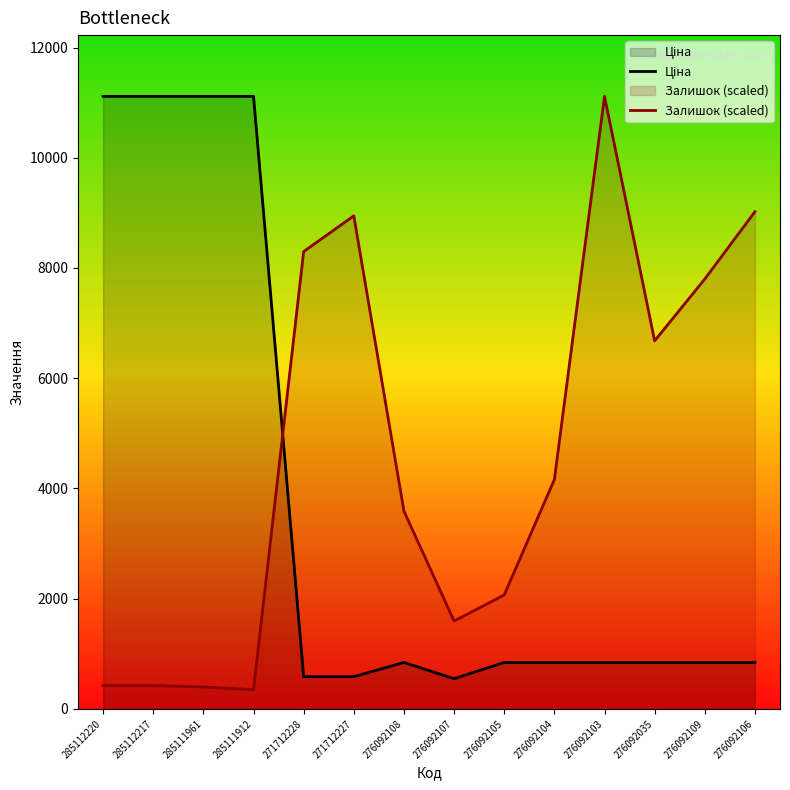

True or false: Ціна has more than 2 interior local peaks.

False